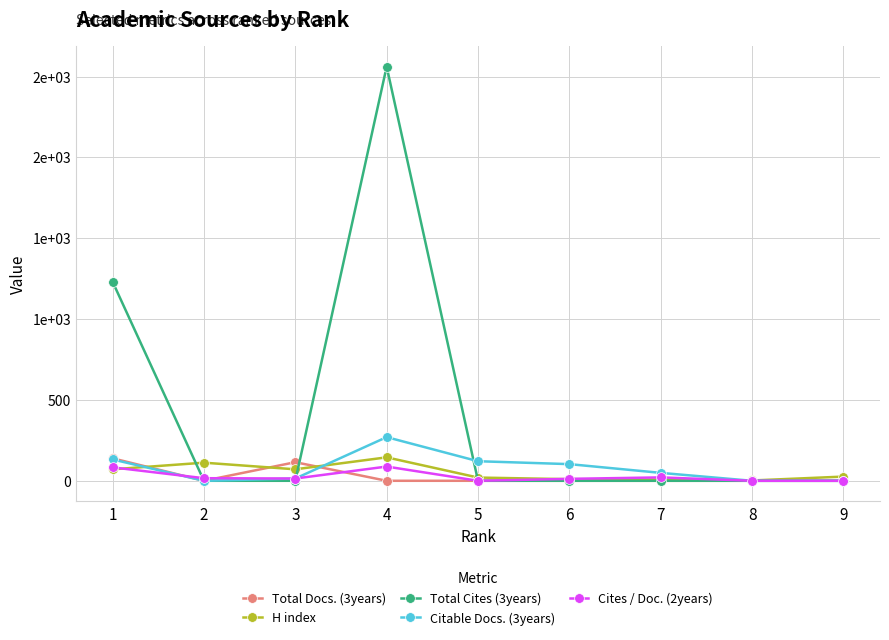

Is the value of Total Docs. (3years) at 3 greater than the value of Total Cites (3years) at 1?

No